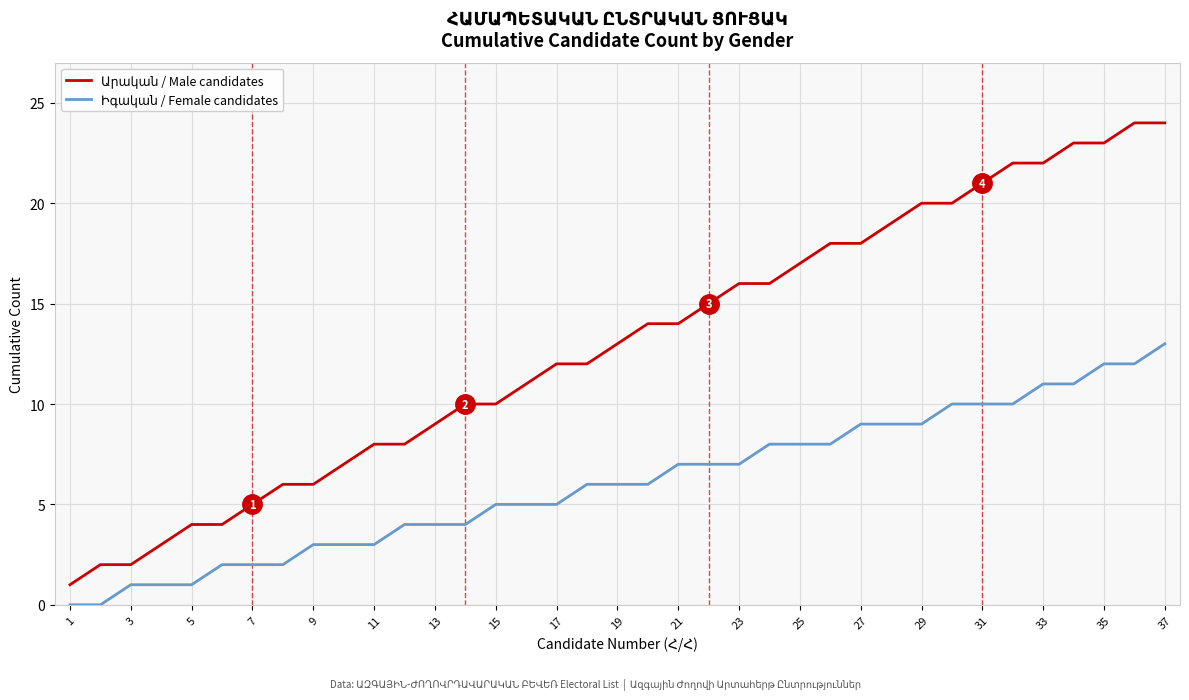

How many lines are shown in the chart?

2